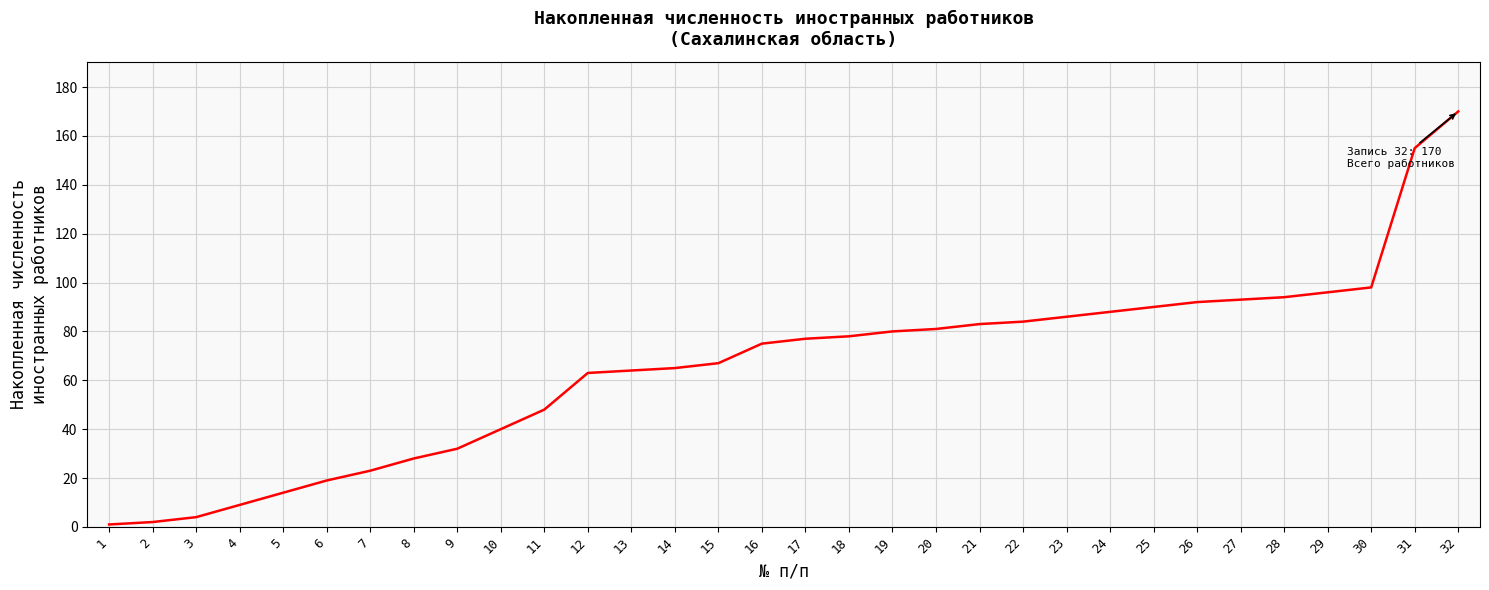

What is the average value?

66